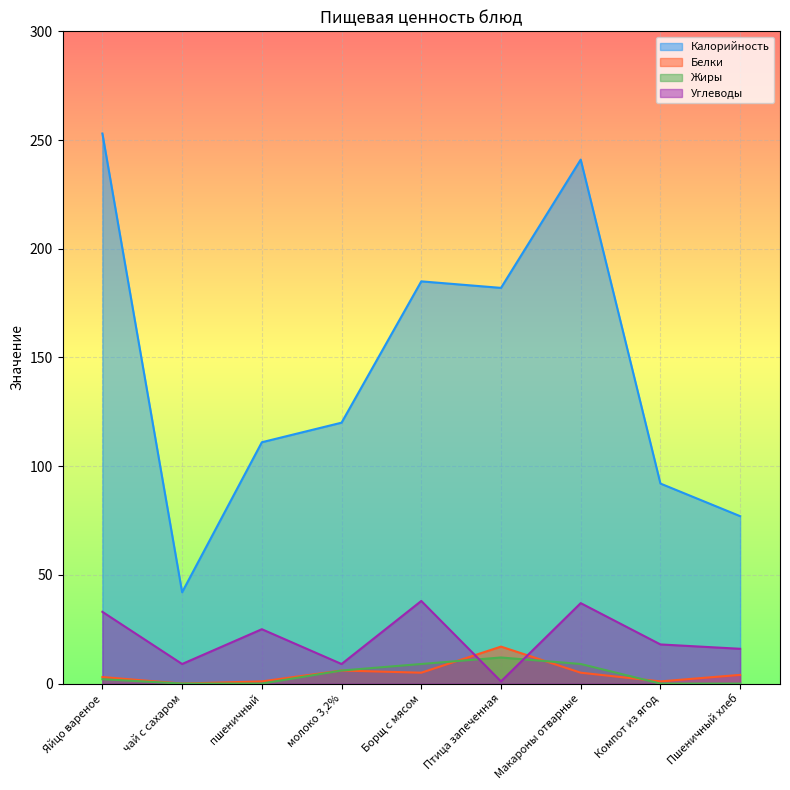

Which series changed the most between чай с сахаром and пшеничный?

Калорийность